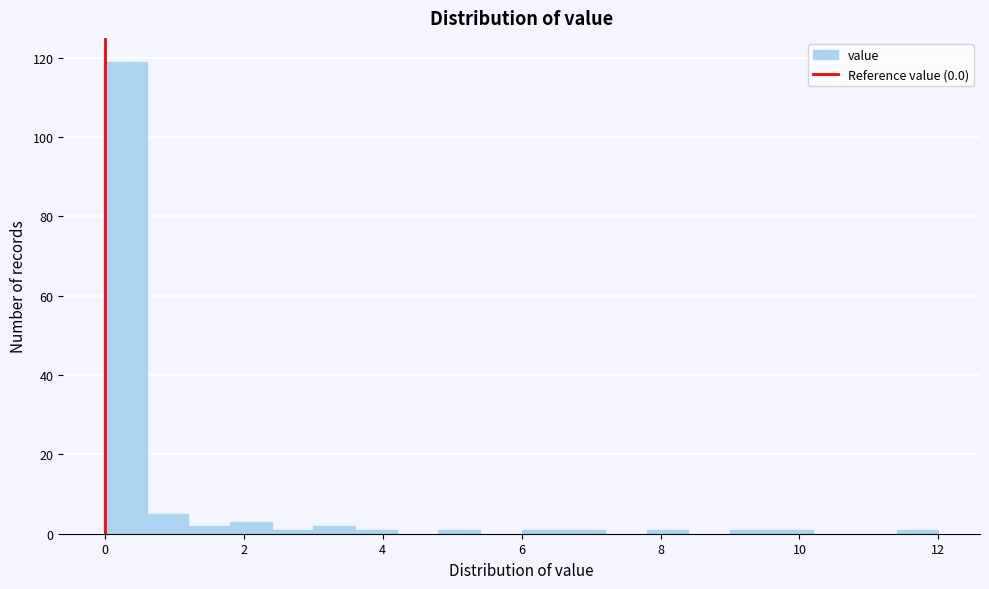

Around what value on the x-axis is the tallest bar? Give the approximate position of its centre, as read against the axis.

0.4